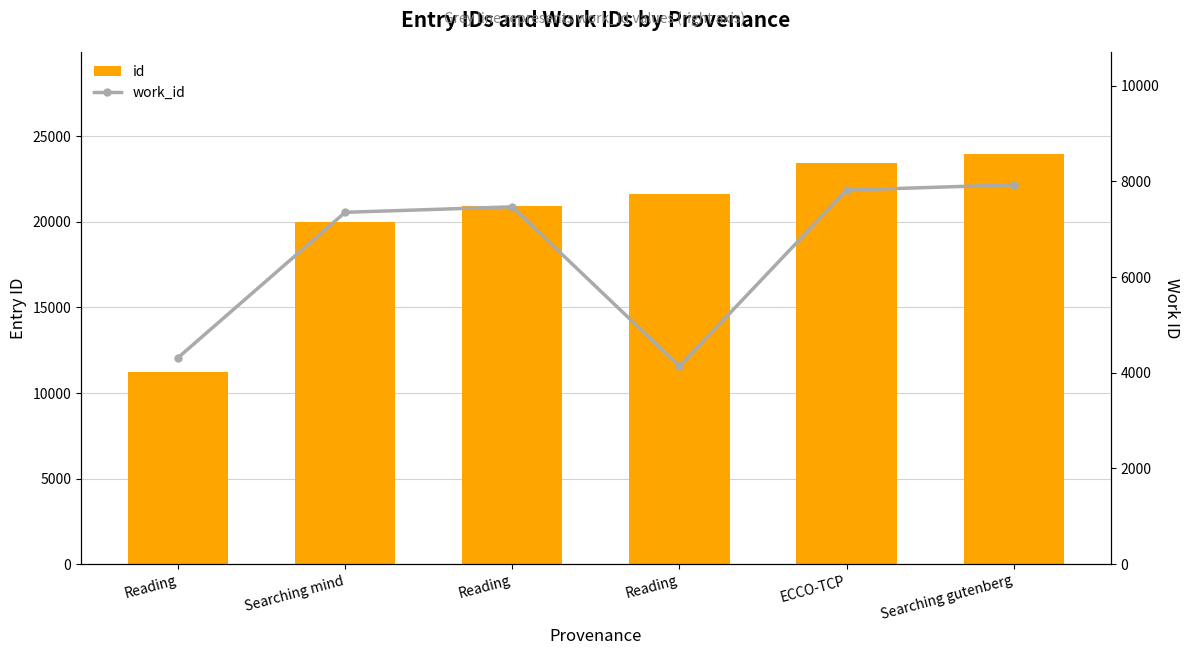

Count the number of data series in this chart.

2